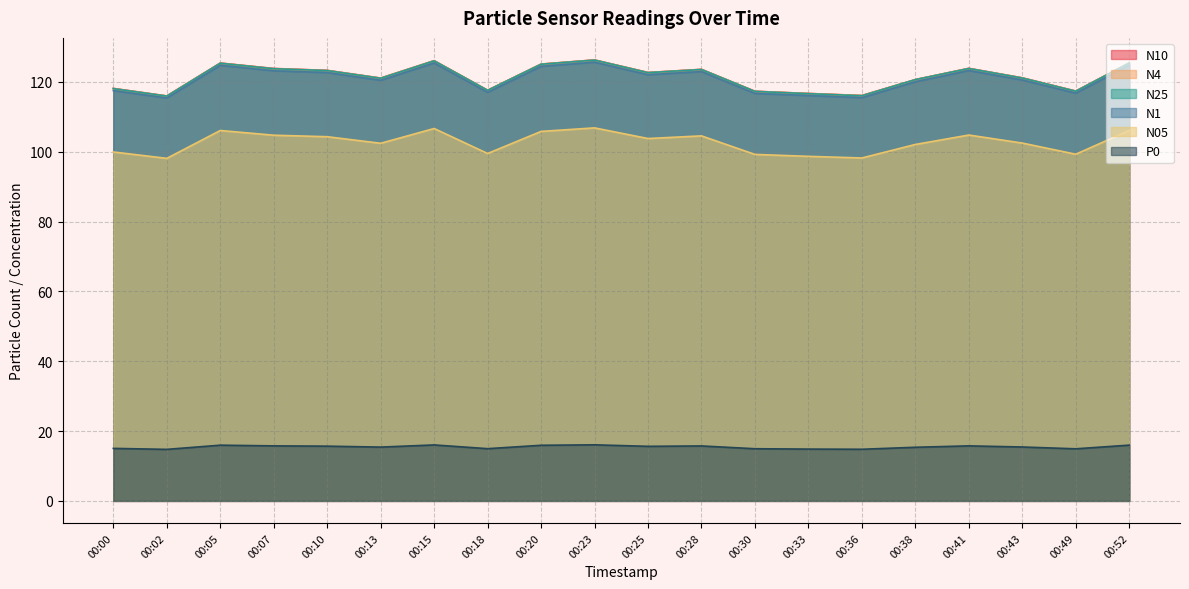

Does the chart display data point markers on the line(s)?

No